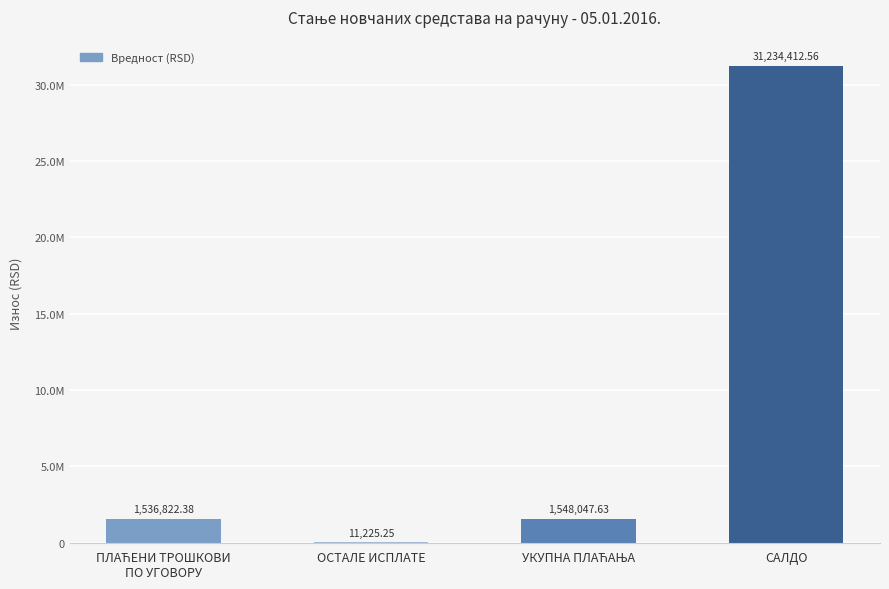

Rank the categories by value from highest to lowest.

САЛДО, УКУПНА ПЛАЋАЊА, ПЛАЋЕНИ ТРОШКОВИ
ПО УГОВОРУ, ОСТАЛЕ ИСПЛАТЕ